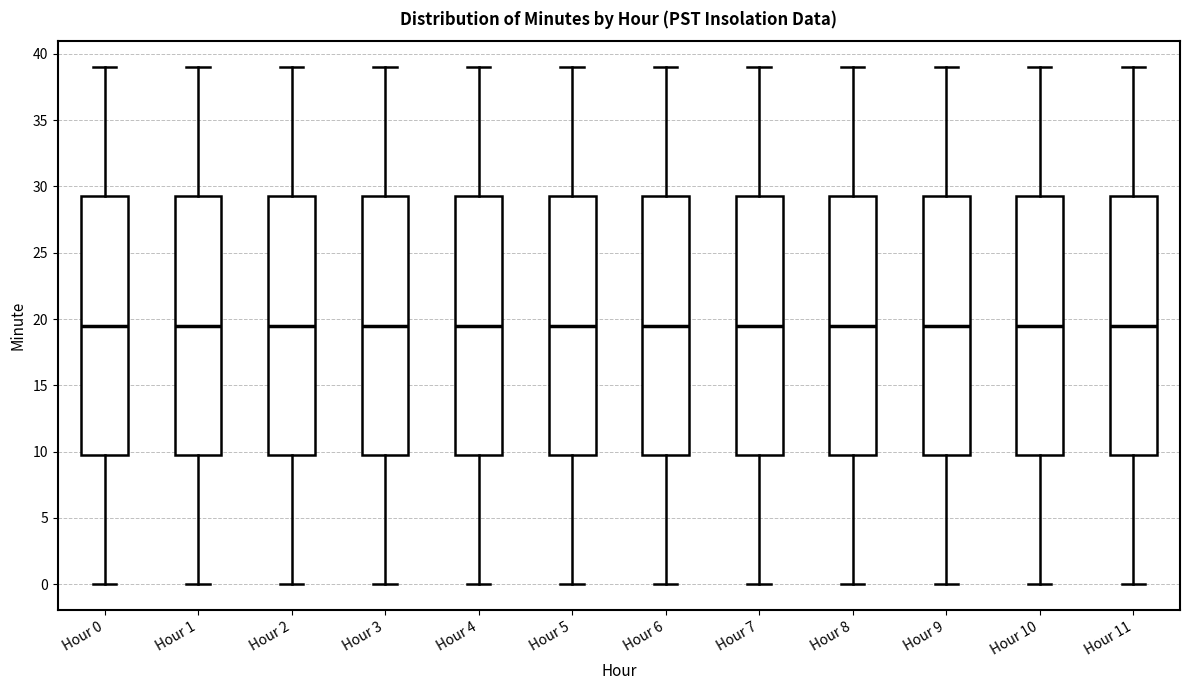

Where is the lower edge of the box for Hour 5 on the y-axis? The values are not printed on the chart, so give them approximately, as read against the axis.

10.0